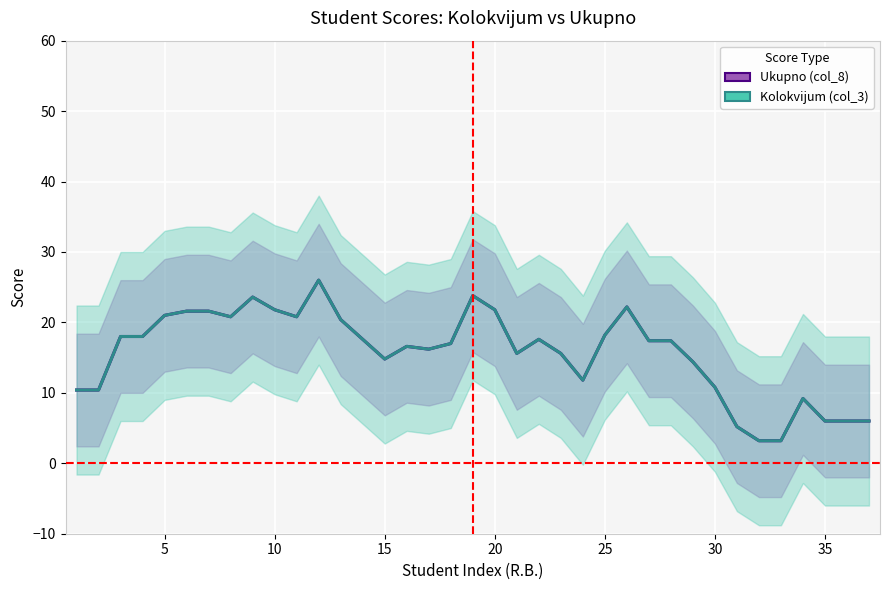

What is the average value of the Kolokvijum (col_3) series?

15.7